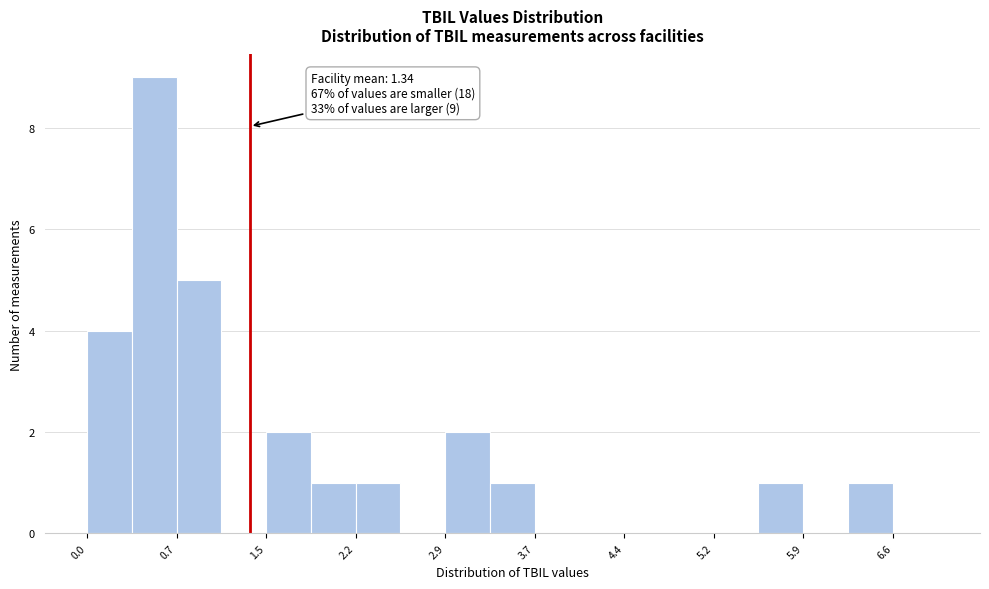

Read against the x-axis, roughly where is the centre of the tallest bar?

0.6